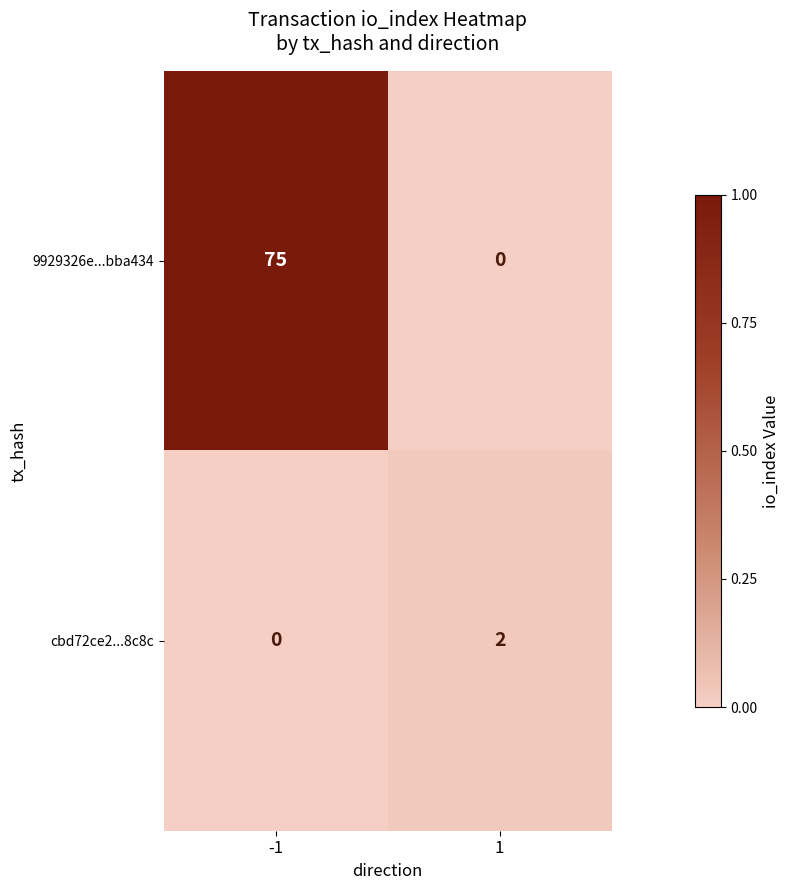

The cbd72ce2...8c8c series shows 2 at 1. True or false?

True